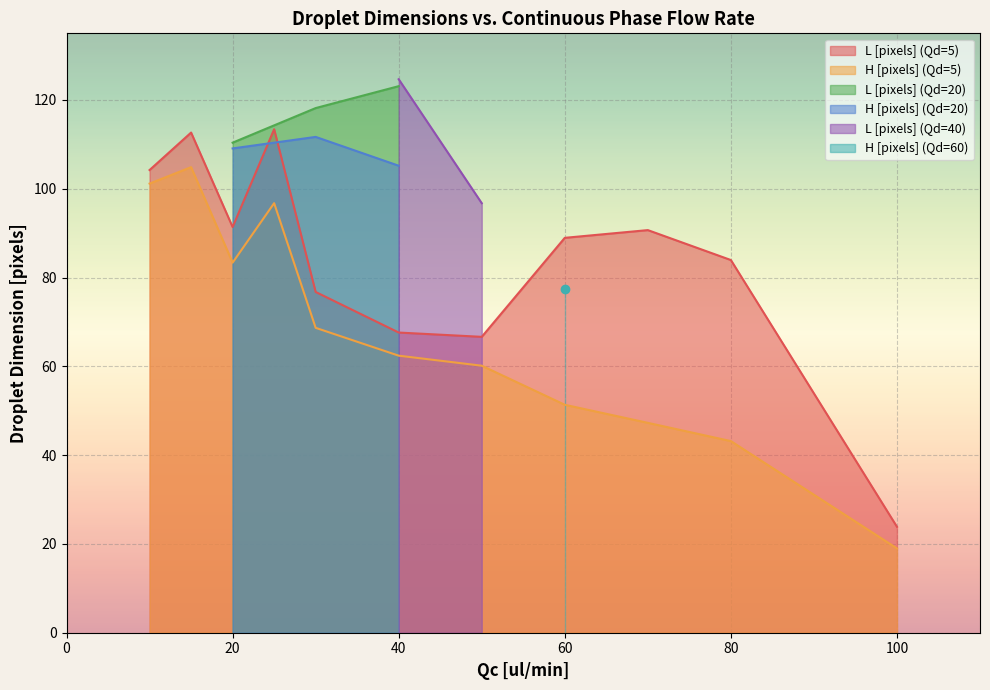

Does the chart display data point markers on the line(s)?

No